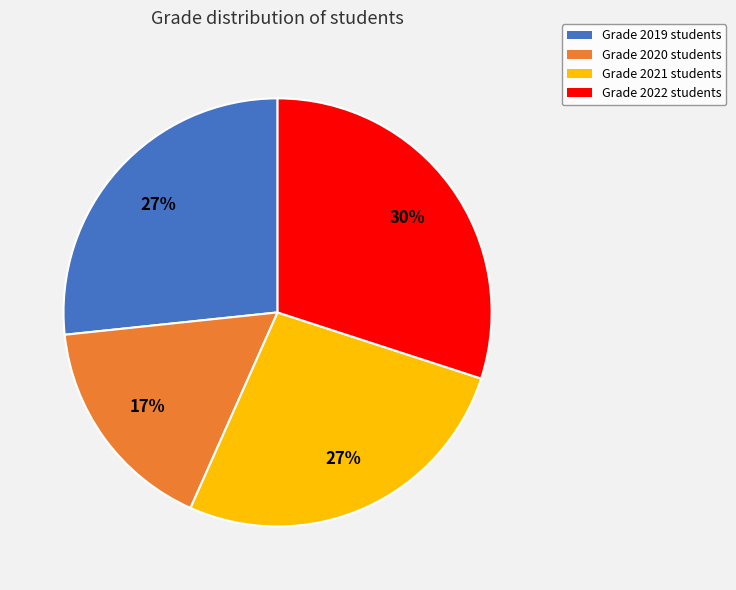

To the nearest percent, what is the difference between the largest and smallest slice percentages?

13%